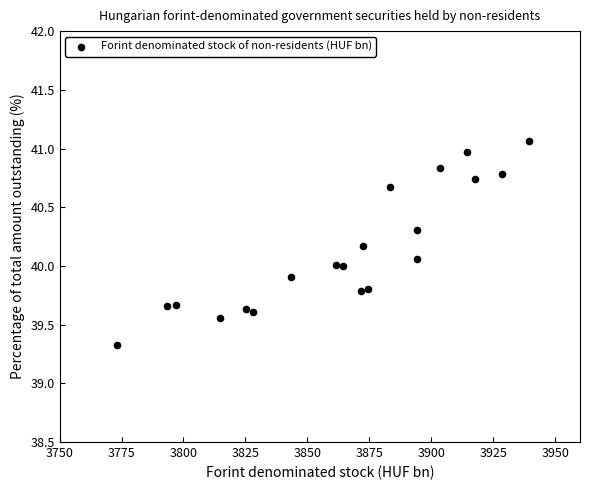

What is the range of X values (max minus min)?

166.4